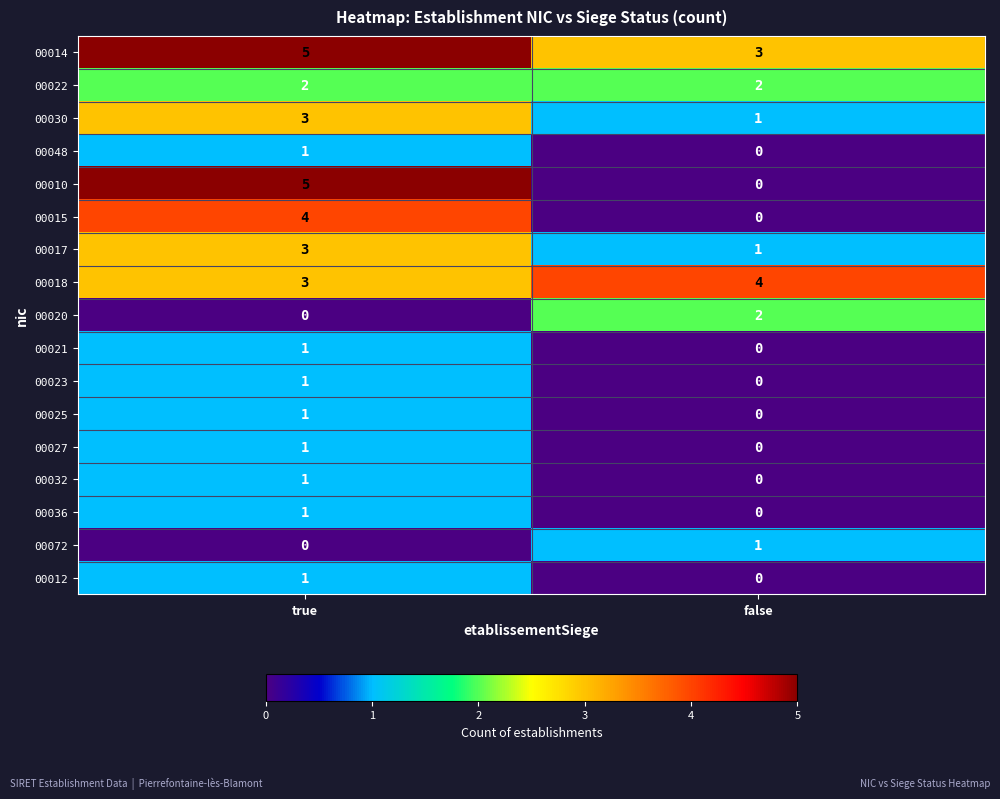

Is it true that 00025 equals 0 at false?

True